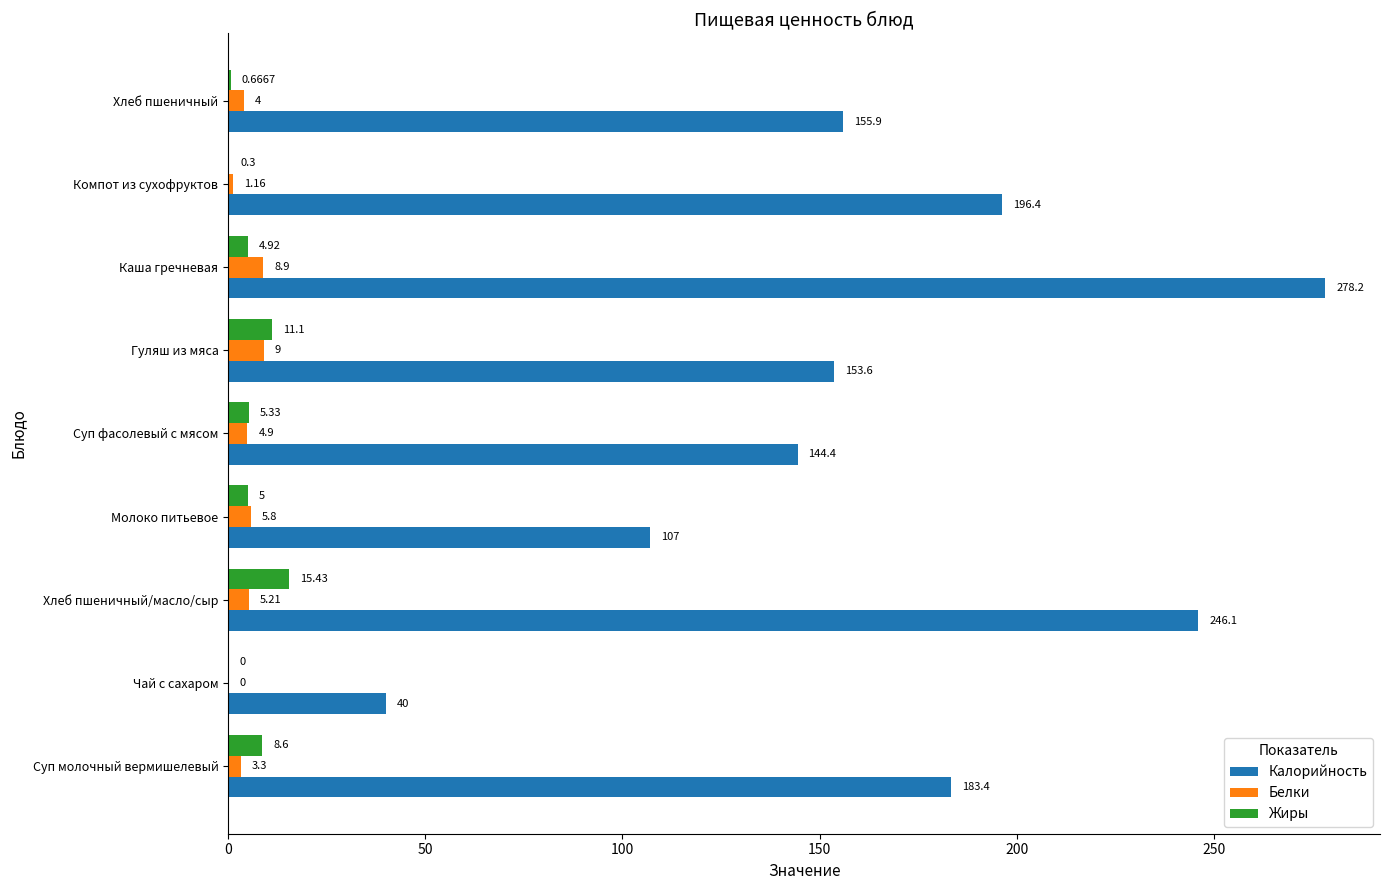

At which label is Белки closest to 4?

Хлеб пшеничный